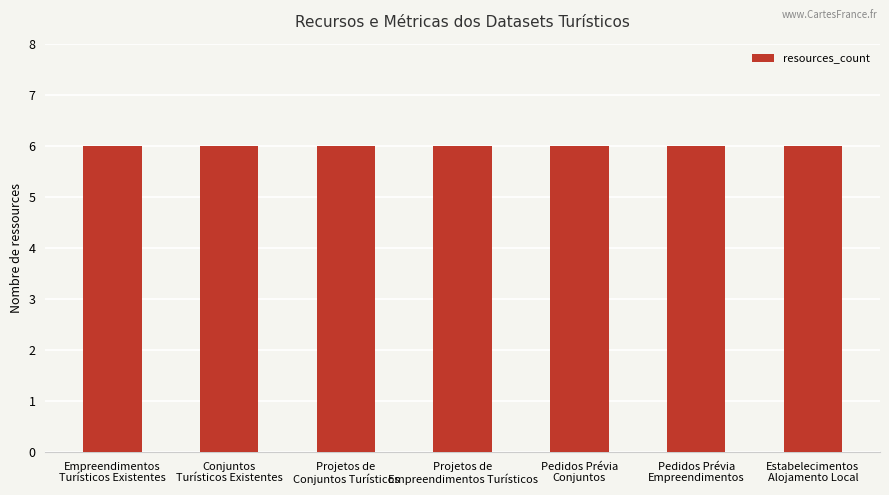

Between Pedidos Prévia
Conjuntos and Estabelecimentos
Alojamento Local, which series saw the biggest shift?

resources_count